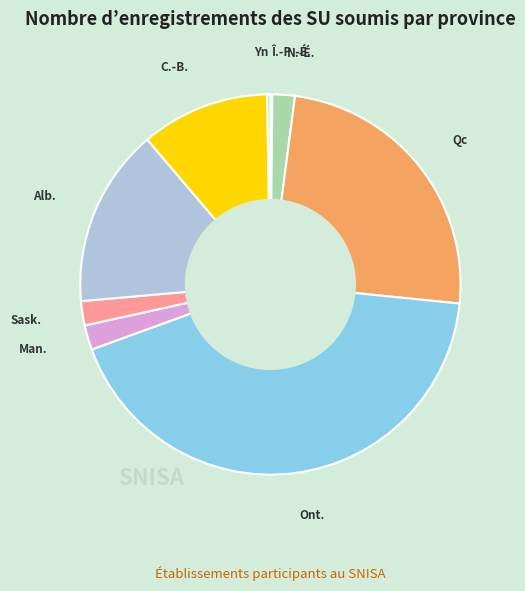

Combined, do Sask. and C.-B. account for over 50%?

No